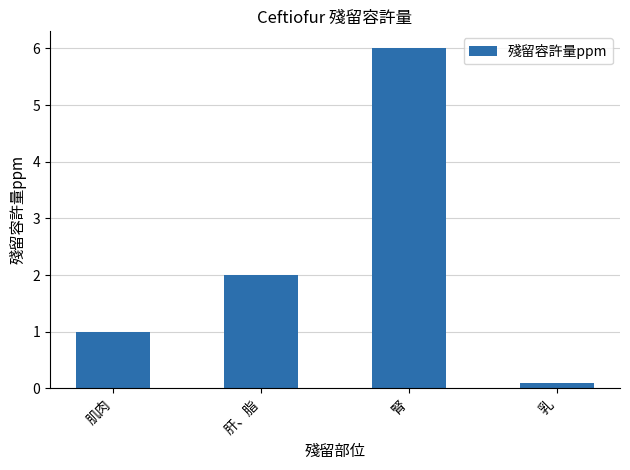

What value does the data have at 乳?

0.1